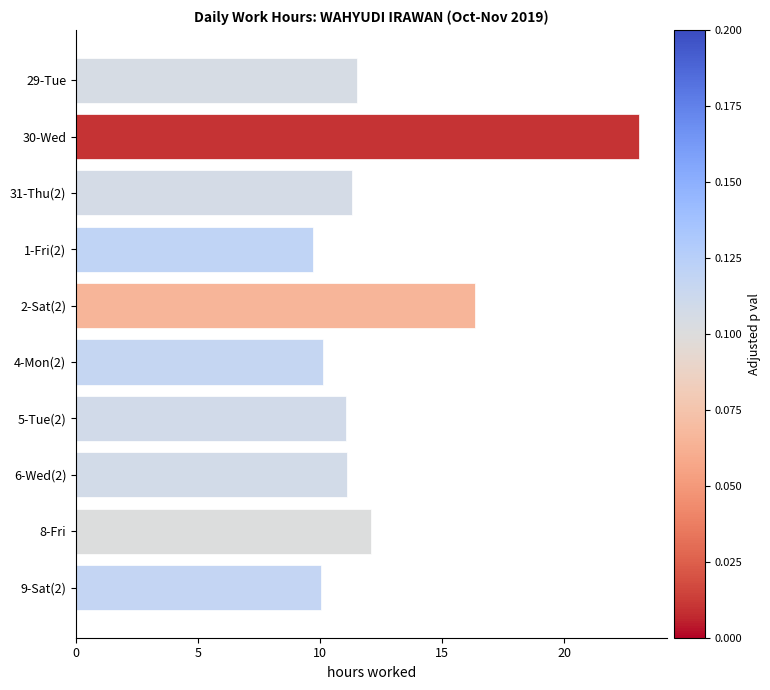

What is the approximate value at 4-Mon(2)?

10.1